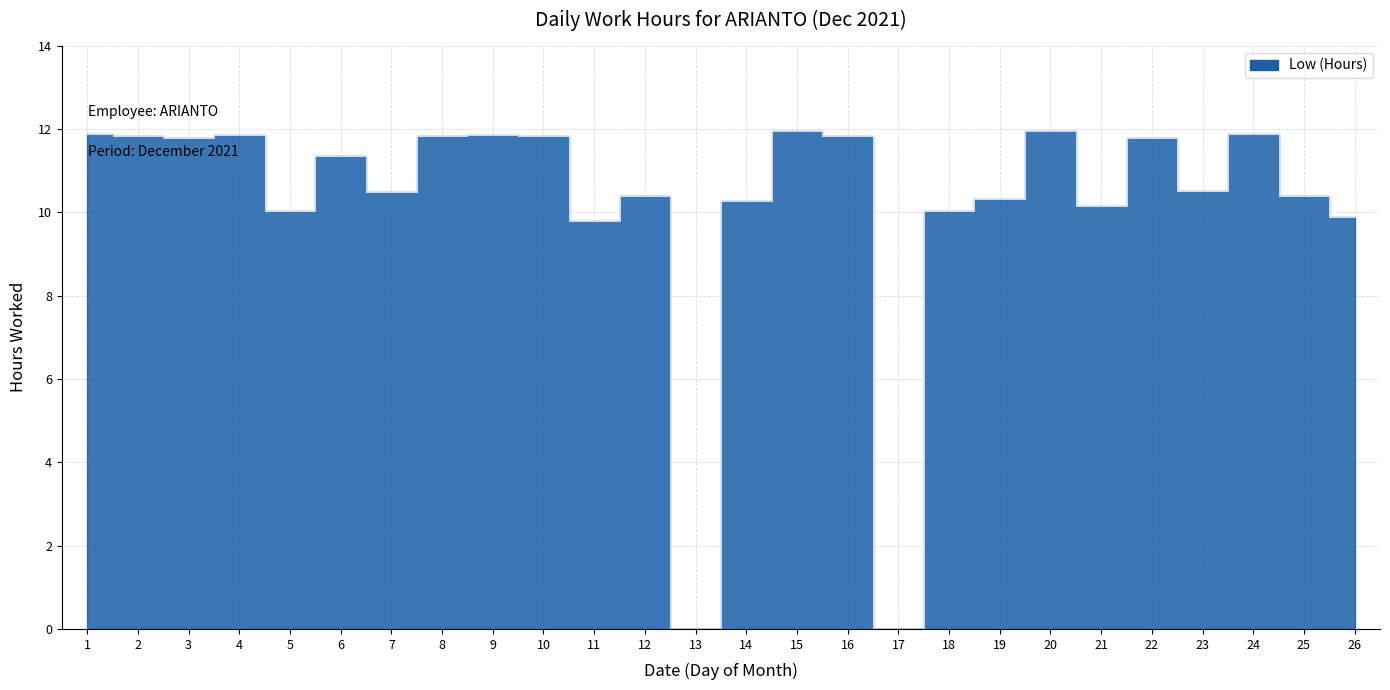

At which label does the data first exceed 11?

1